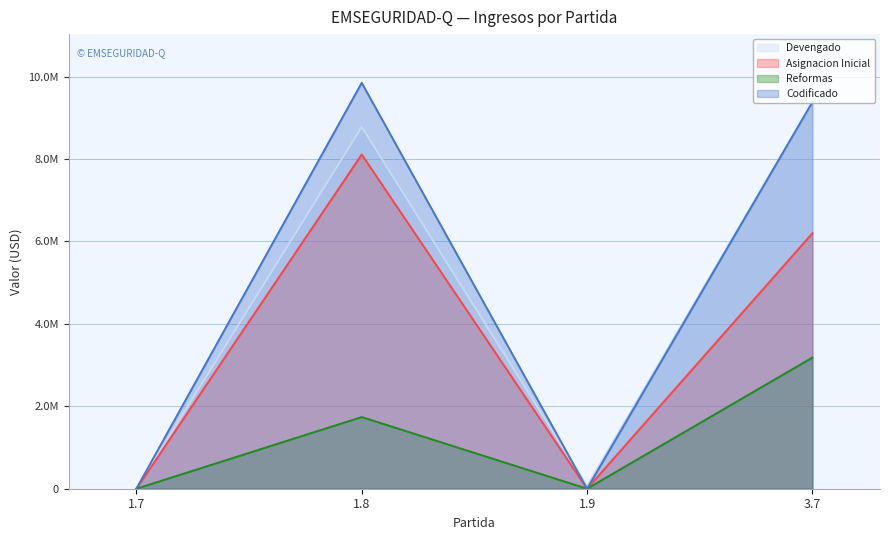

How many positive values does the Reformas series have?

2